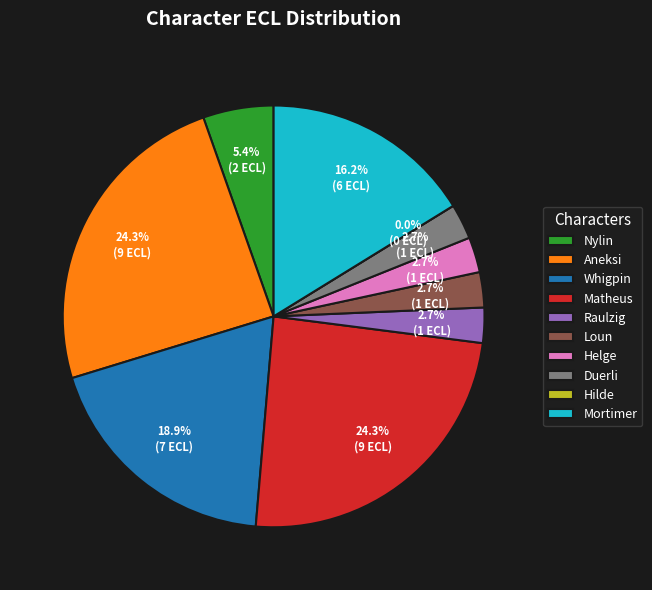

Does Matheus account for over 50% of the chart?

No